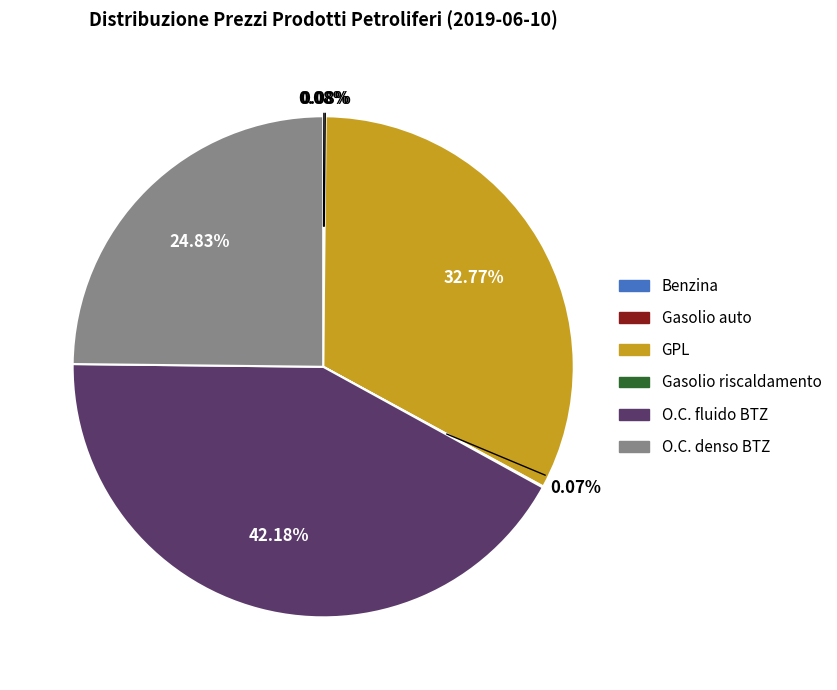

Does any single category account for the majority?

No